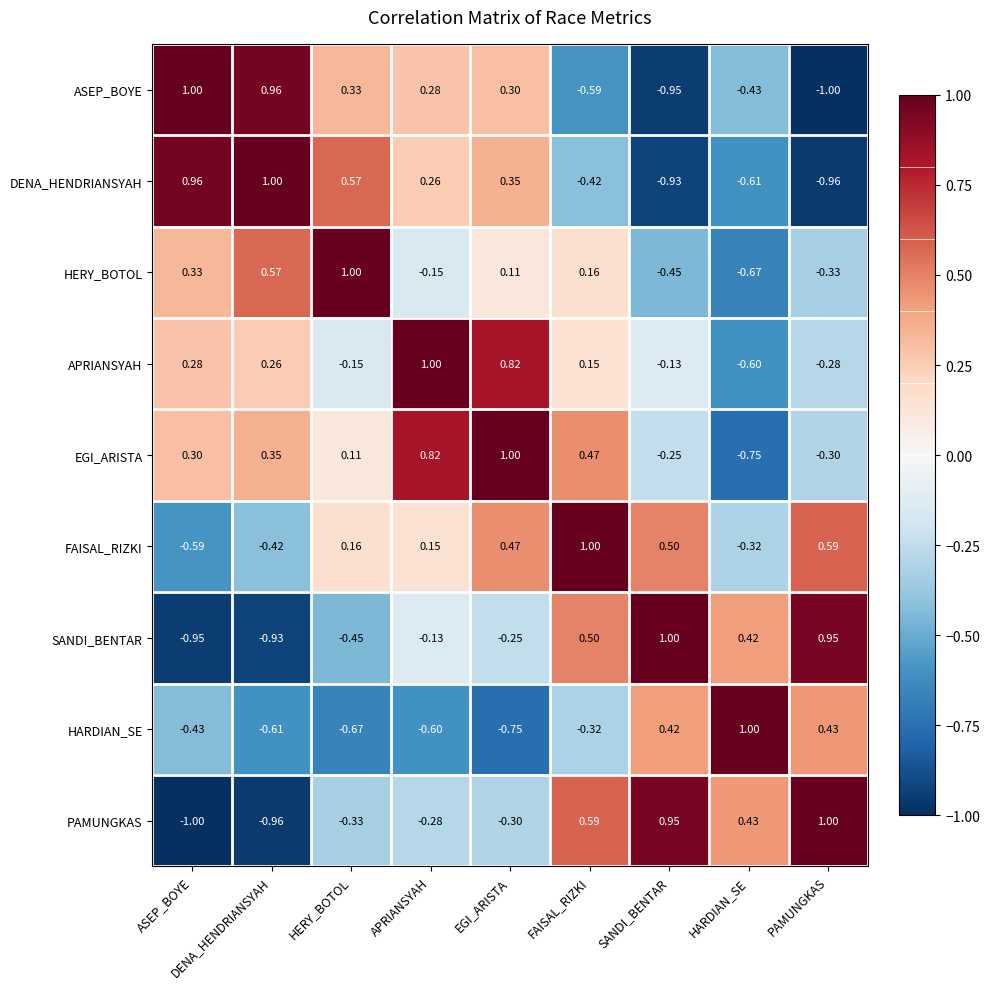

Between ASEP_BOYE and DENA_HENDRIANSYAH, which series saw the biggest shift?

HERY_BOTOL